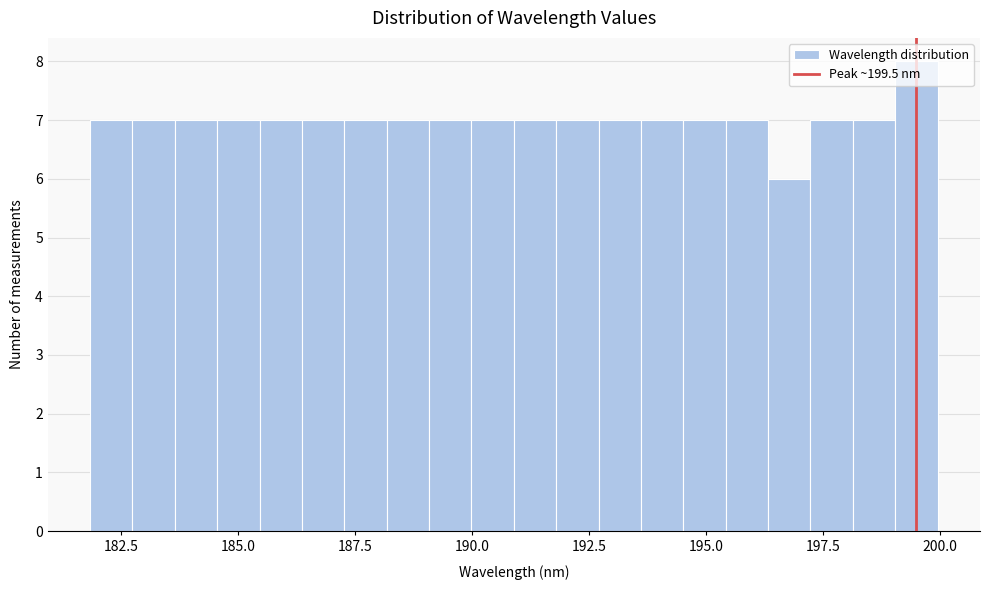

Read against the x-axis, roughly where is the centre of the tallest bar?

199.5